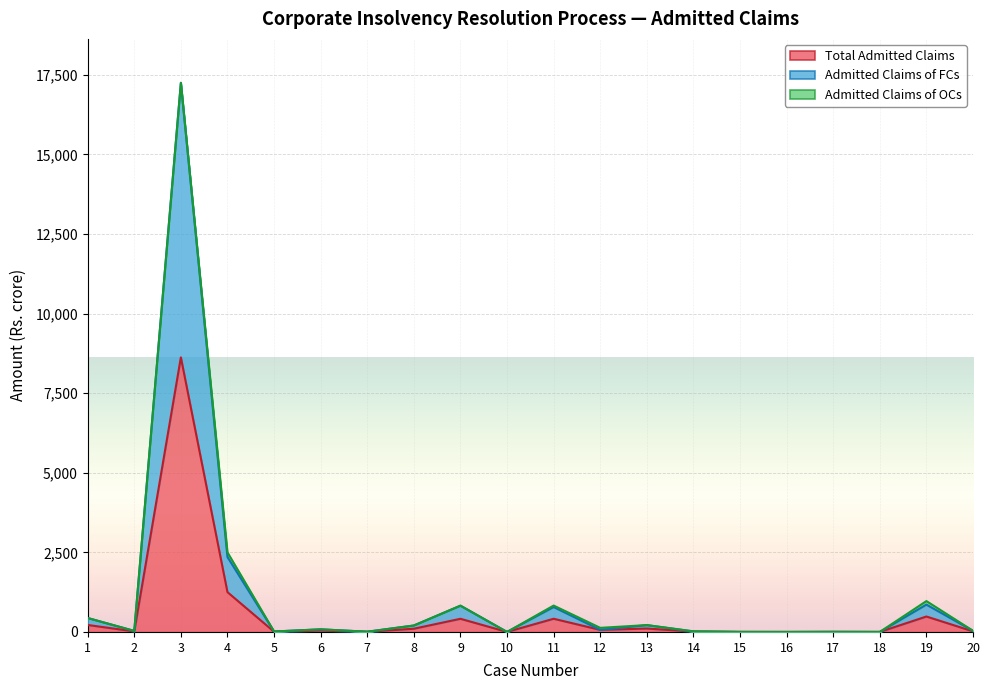

Where is Admitted Claims of FCs nearest to the value 8625?

4